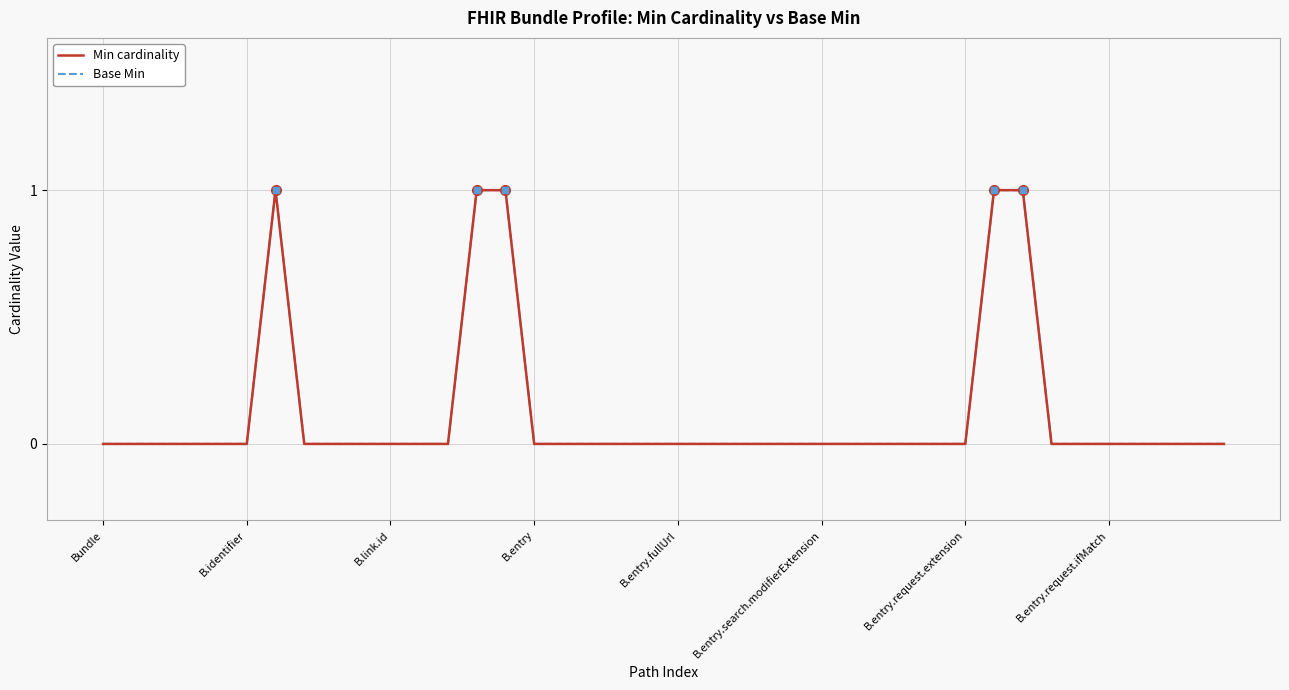

Does the chart display data point markers on the line(s)?

No